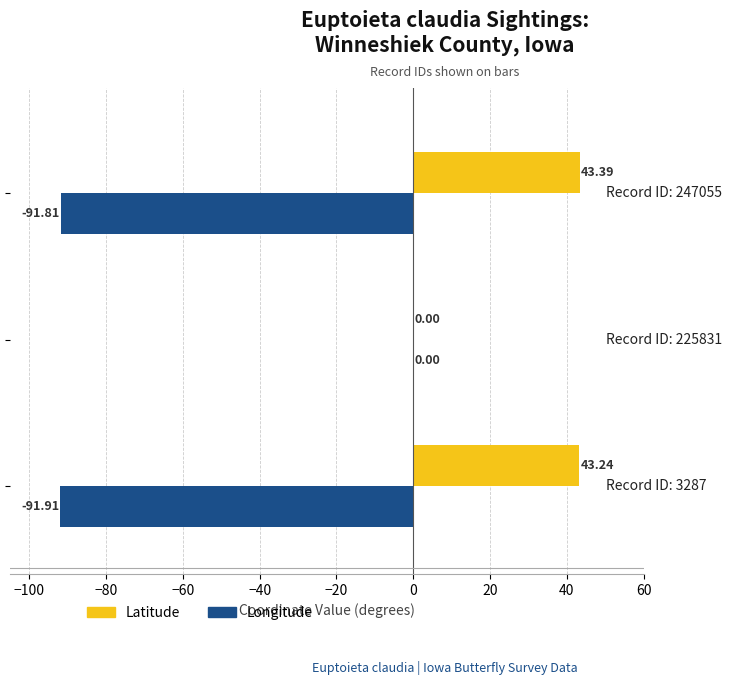

What is the greatest value displayed?

43.4